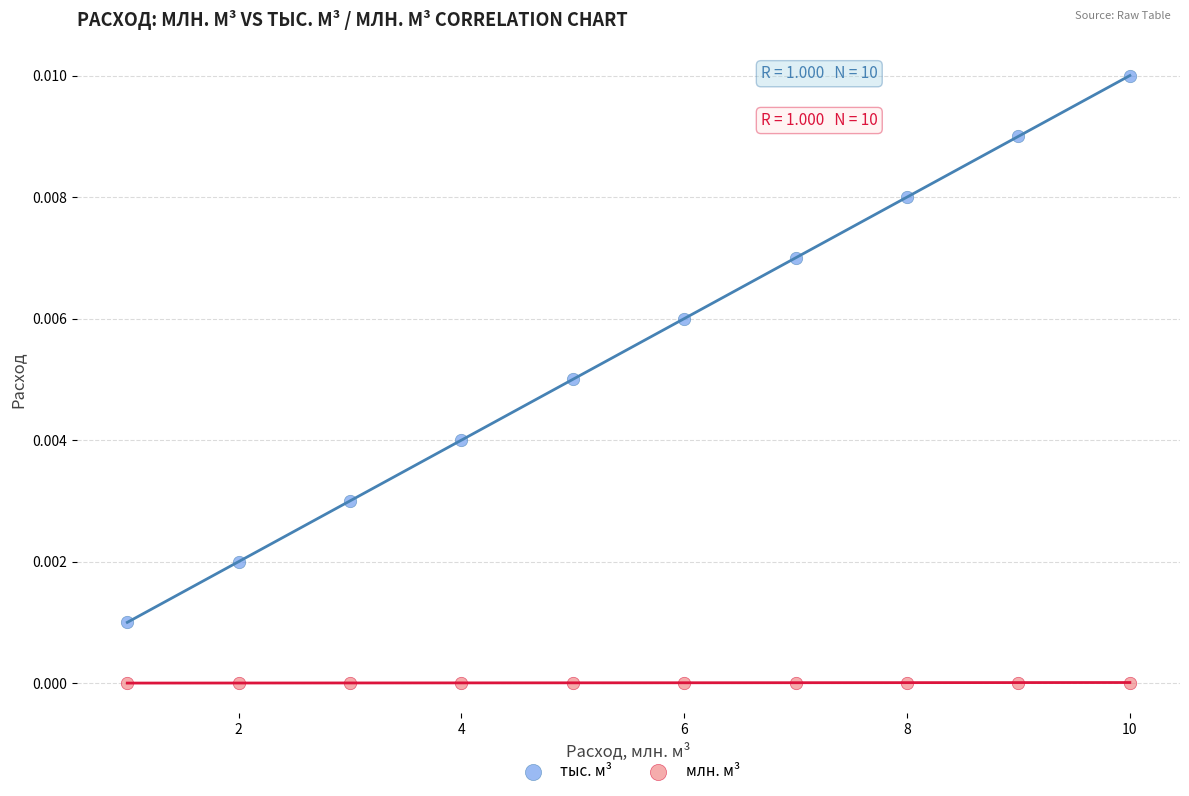

Which series has the largest Y range (max minus min)?

тыс. м³